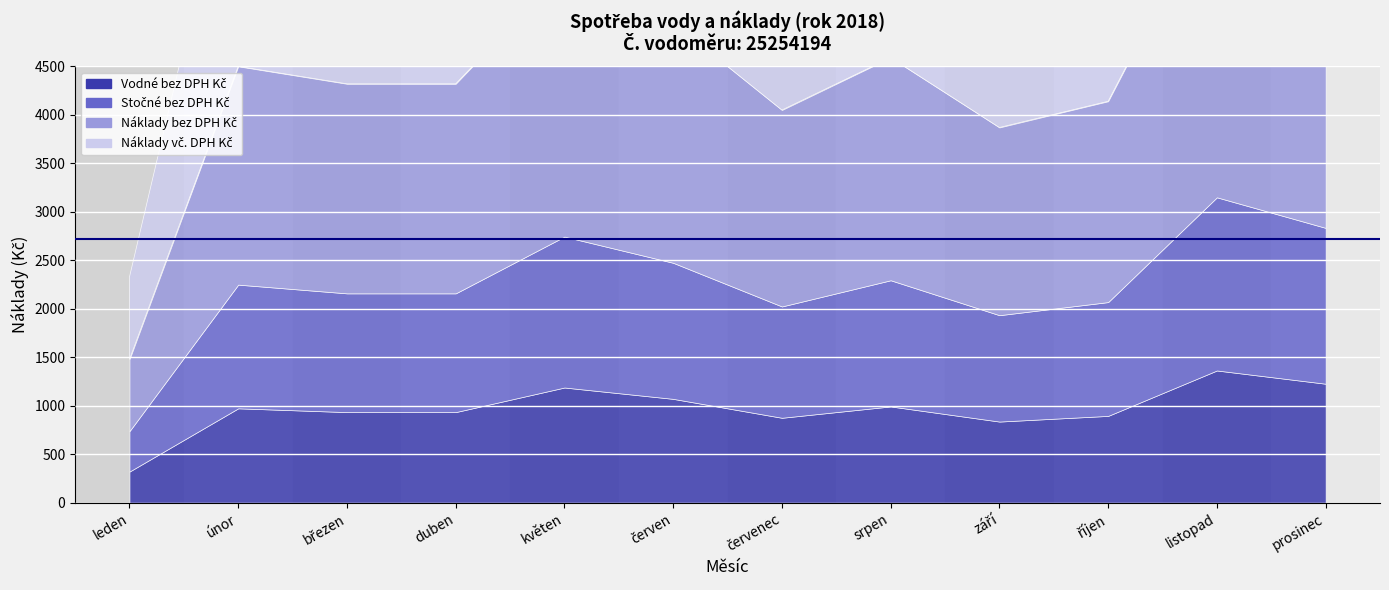

True or false: Náklady vč. DPH Kč and Stočné bez DPH Kč intersect in this chart.

False